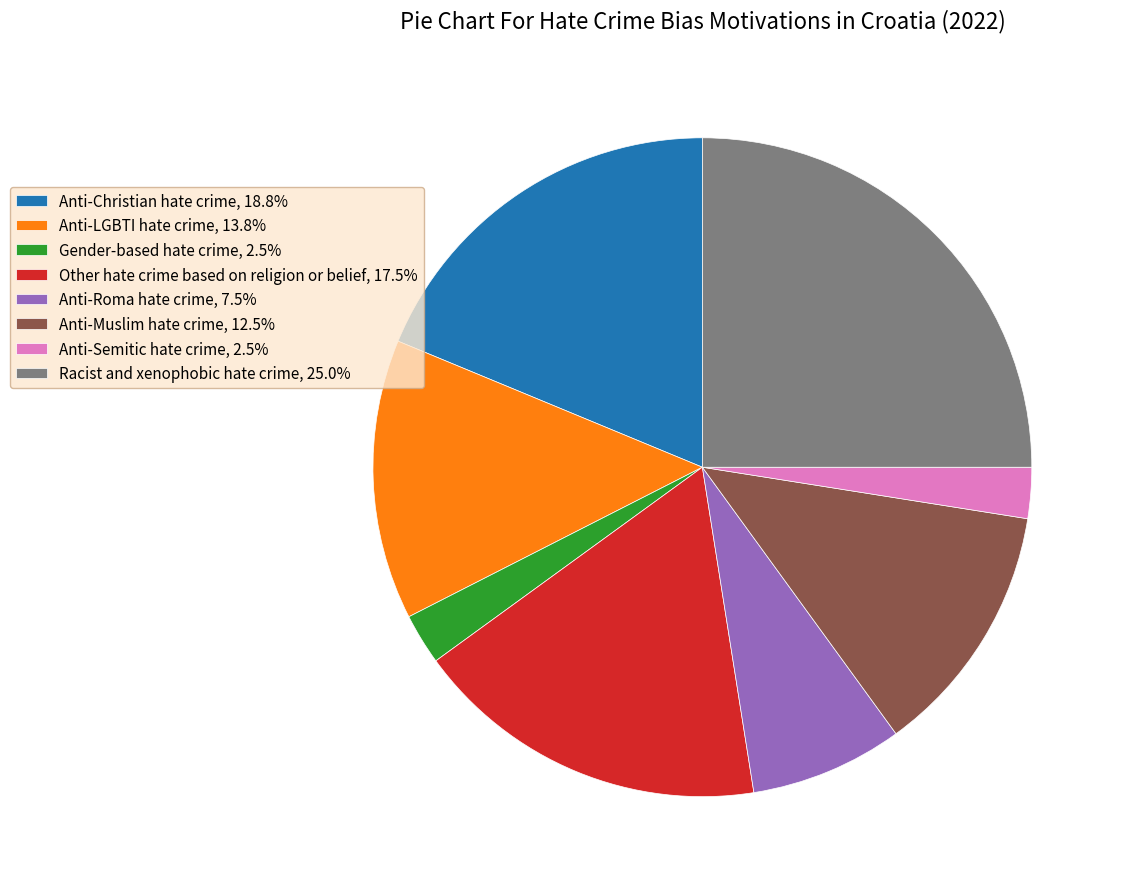

Which category has the biggest portion of the pie?

Racist and xenophobic hate crime